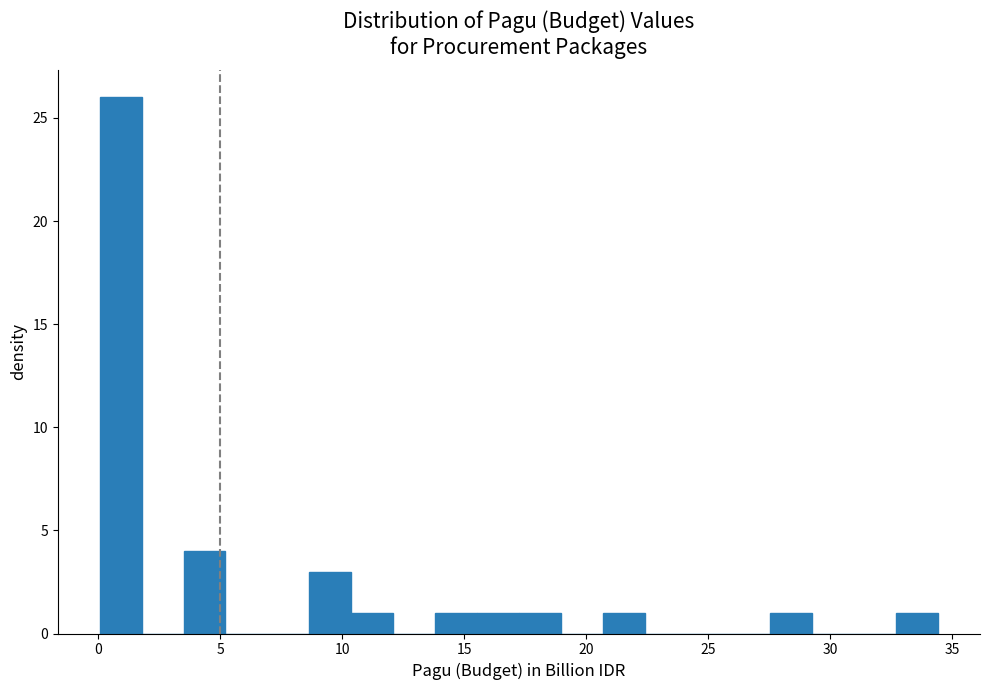

Read against the x-axis, roughly where is the centre of the tallest bar?

1.0